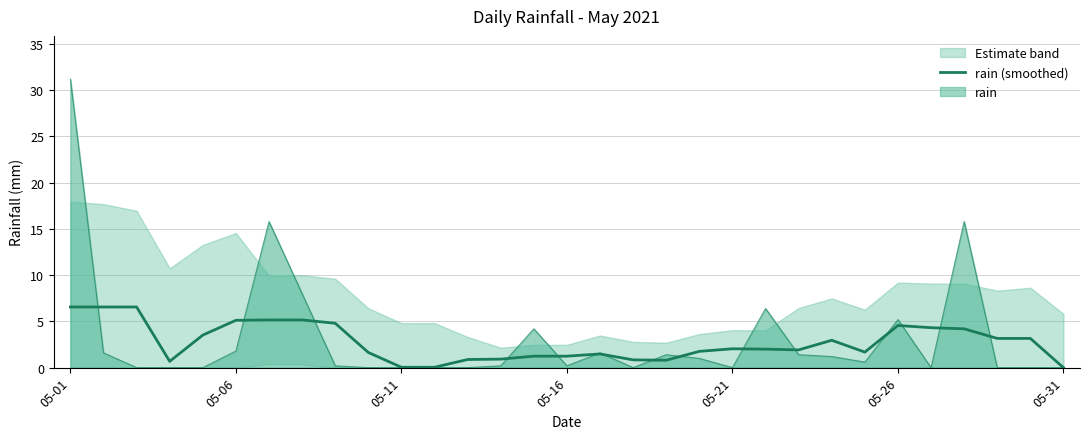

Where does the data first go above 2?

05-01